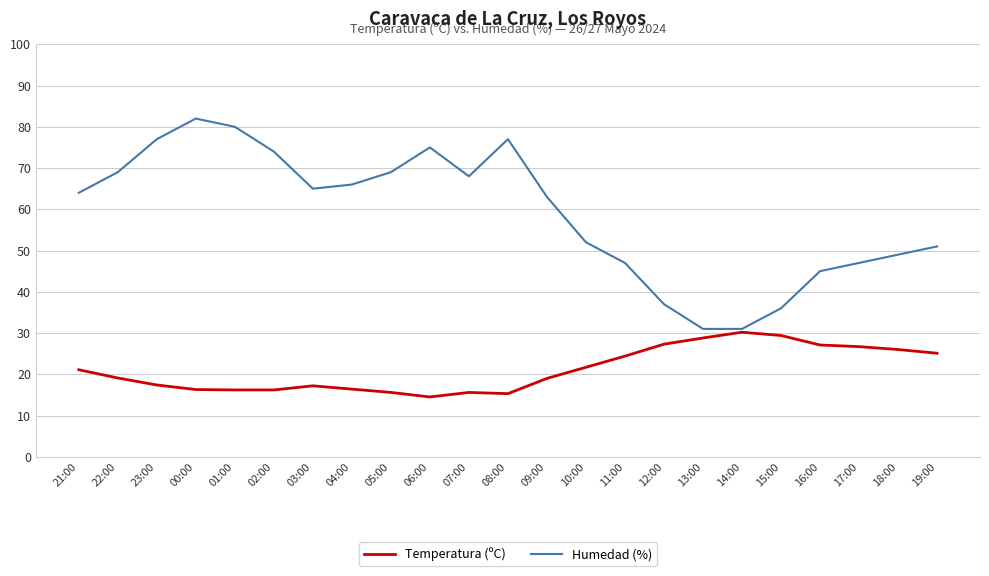

What is the smallest value displayed?

14.5